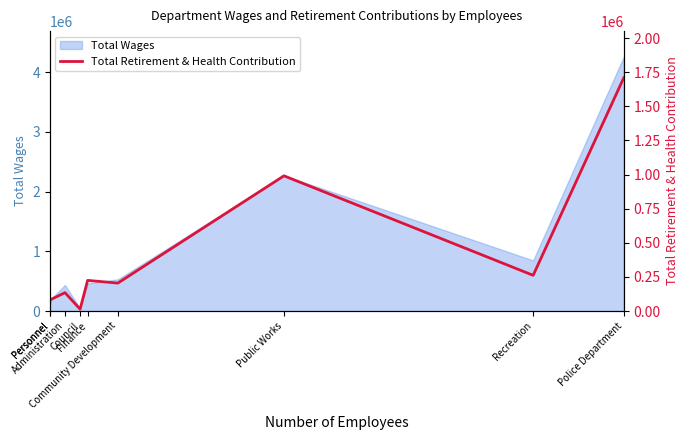

How many lines are shown in the chart?

1